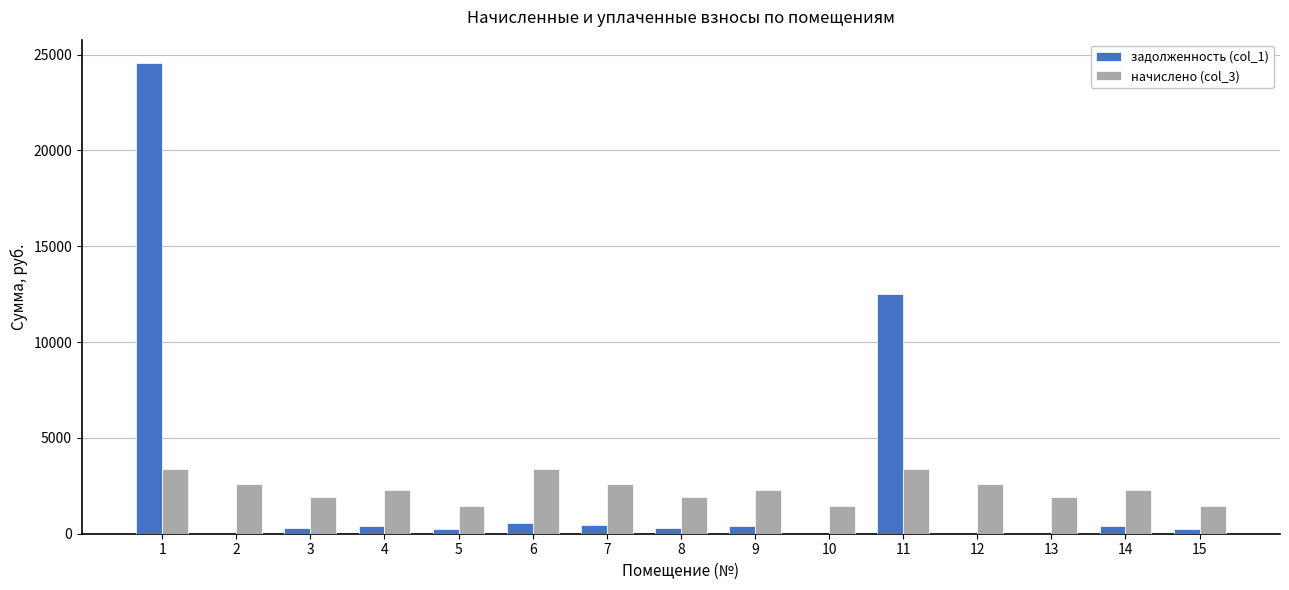

Is the value of задолженность (col_1) at 9 greater than the value of начислено (col_3) at 11?

No